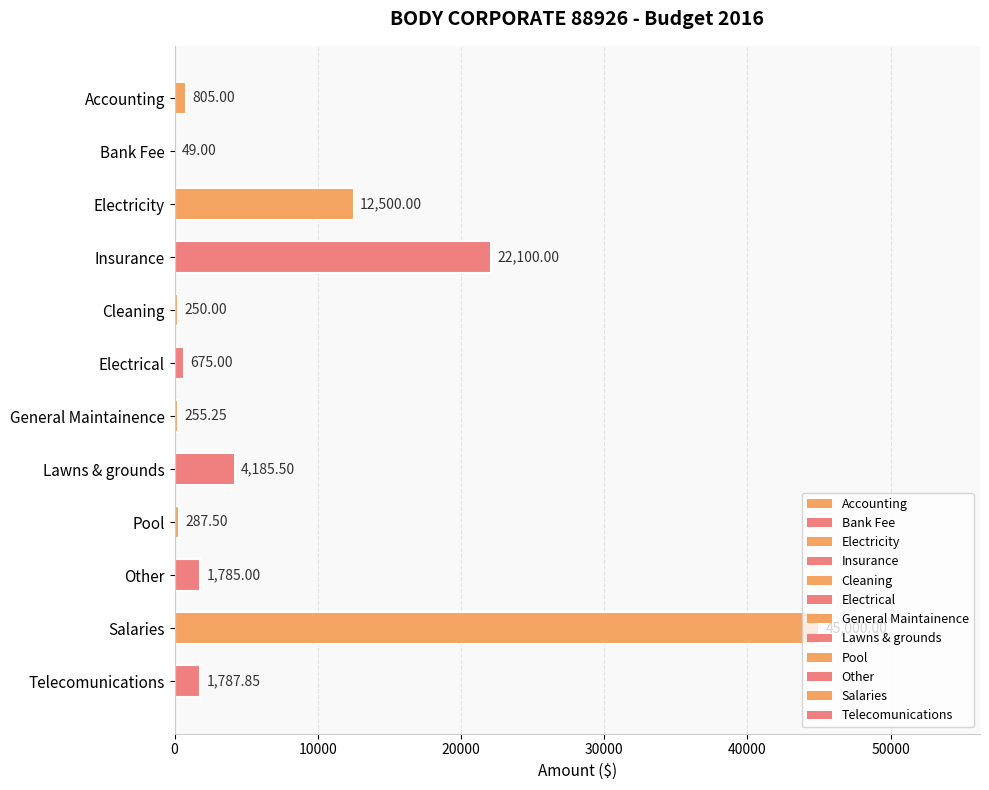

How many categories are shown in the chart?

12